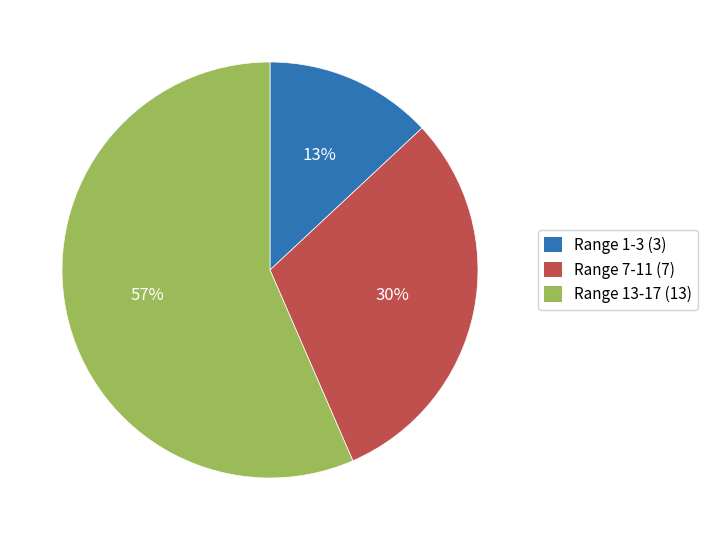

Approximately how many times larger is the value at Range 7-11 compared to Range 1-3?

2.3